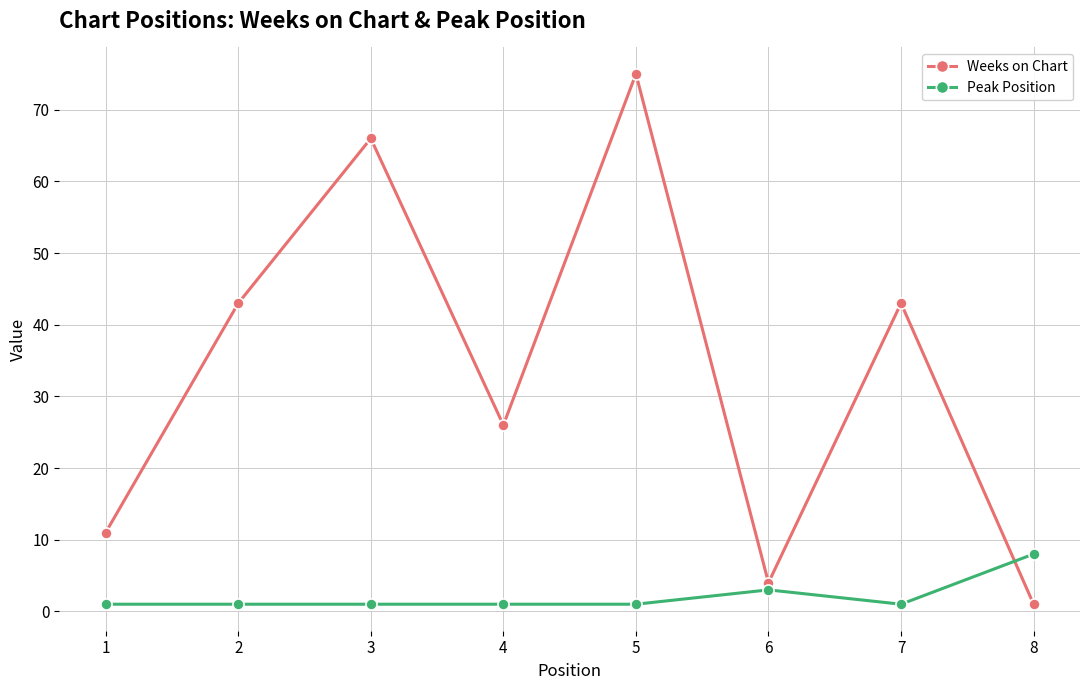

What is the maximum value for Weeks on Chart?

75